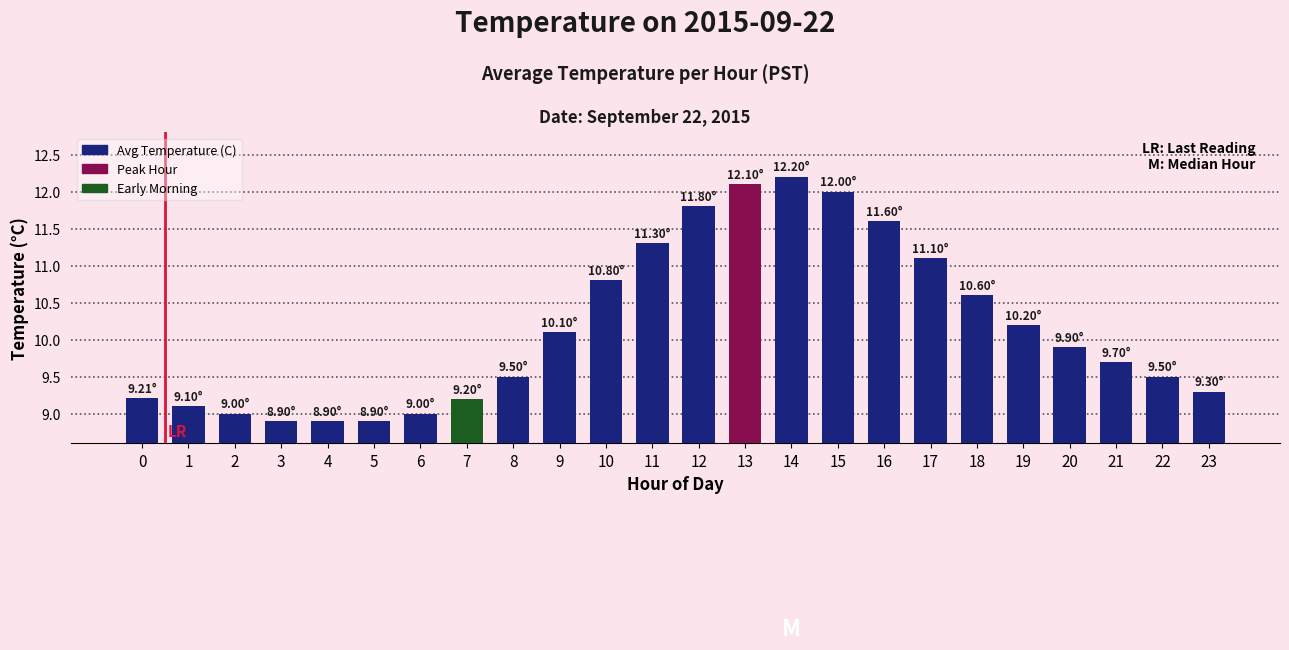

Reading left to right, list all the values displayed in this chart.

0=9.2	1=9.1	2=9.0	3=8.9	4=8.9	5=8.9	6=9.0	7=9.2	8=9.5	9=10.1	10=10.8	11=11.3	12=11.8	13=12.1	14=12.2	15=12.0	16=11.6	17=11.1	18=10.6	19=10.2	20=9.9	21=9.7	22=9.5	23=9.3